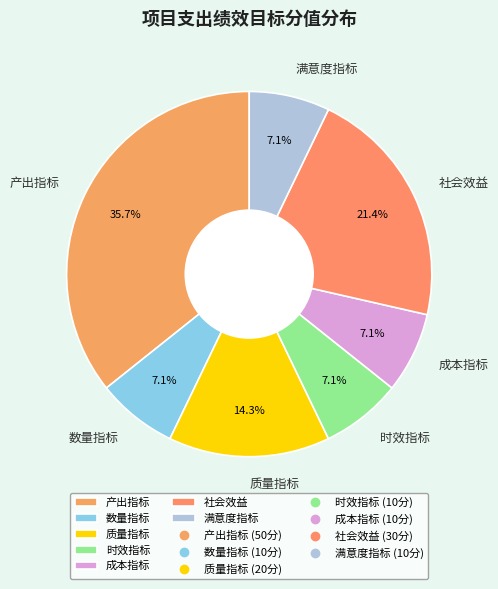

How many segments does this pie chart have?

7